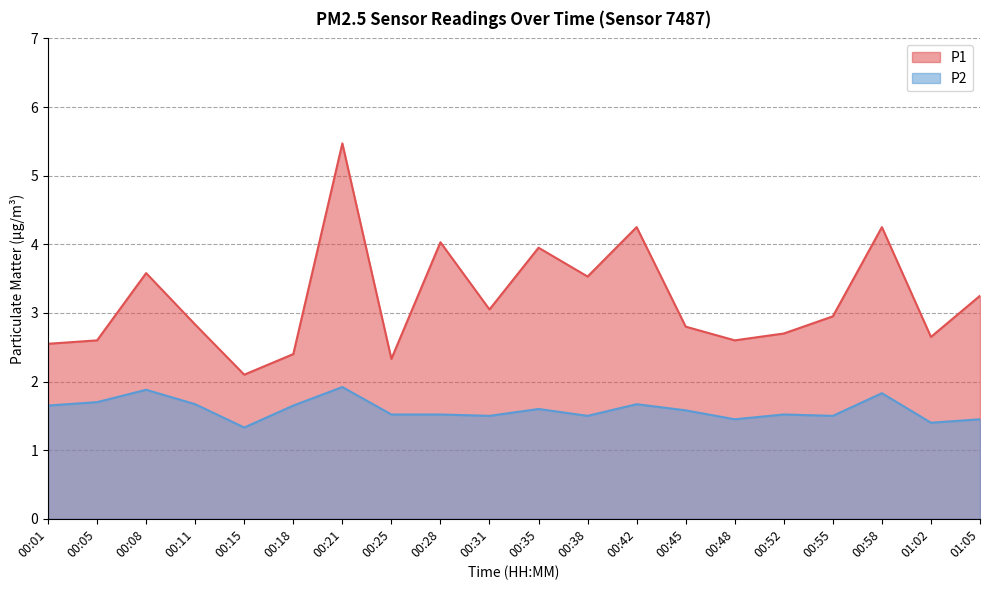

Read the P1 value at 00:21.

5.5